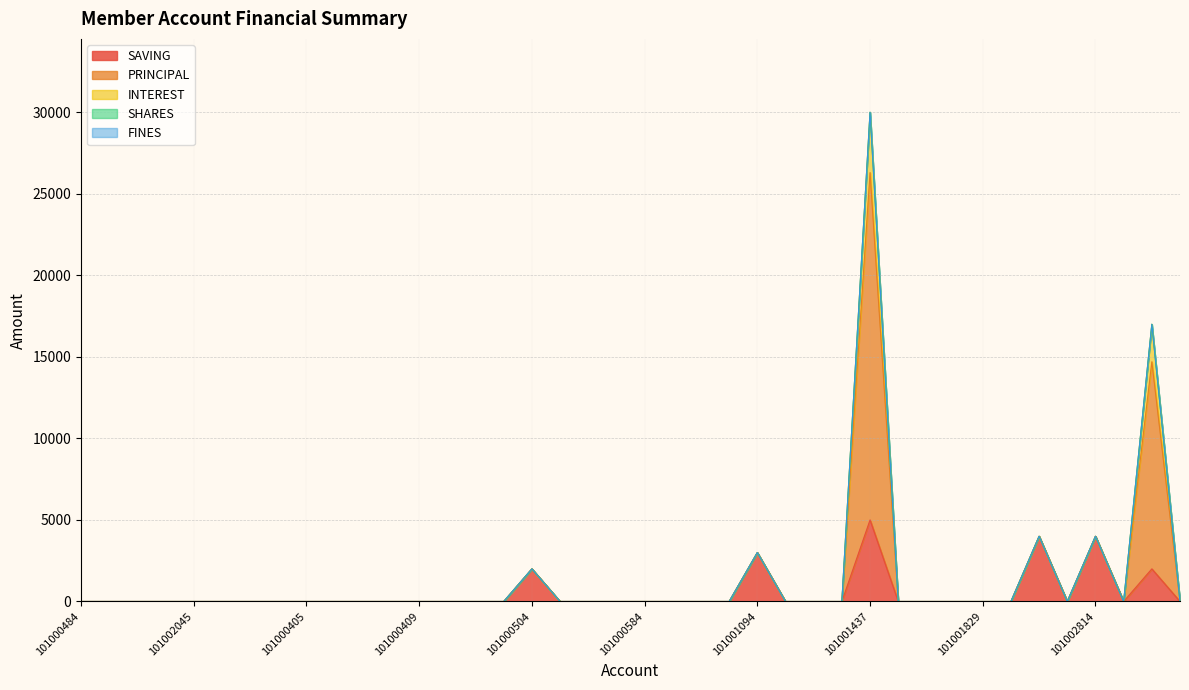

Is the value of SAVING at 101000485 greater than the value of PRINCIPAL at 101000696?

No